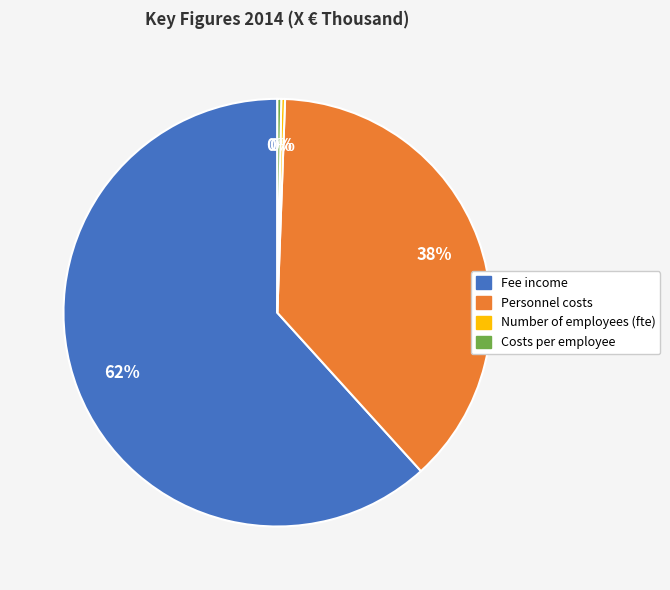

Is there a majority slice in this chart?

Yes